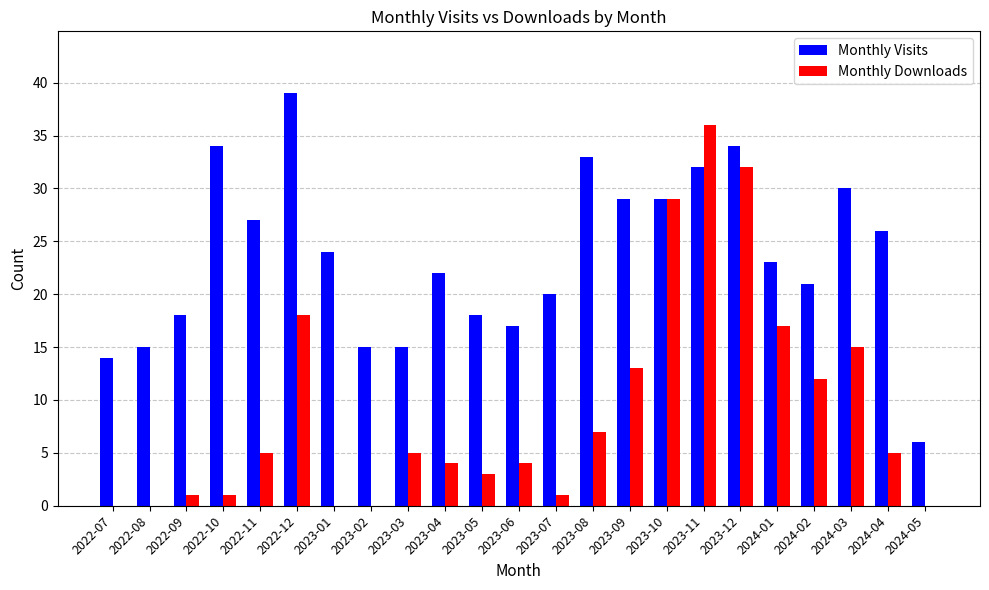

Reading left to right, transcribe all the data shown in this chart.

Monthly Visits: 2022-07=14	2022-08=15	2022-09=18	2022-10=34	2022-11=27	2022-12=39	2023-01=24	2023-02=15	2023-03=15	2023-04=22	2023-05=18	2023-06=17	2023-07=20	2023-08=33	2023-09=29	2023-10=29	2023-11=32	2023-12=34	2024-01=23	2024-02=21	2024-03=30	2024-04=26	2024-05=6
Monthly Downloads: 2022-07=0	2022-08=0	2022-09=1	2022-10=1	2022-11=5	2022-12=18	2023-01=0	2023-02=0	2023-03=5	2023-04=4	2023-05=3	2023-06=4	2023-07=1	2023-08=7	2023-09=13	2023-10=29	2023-11=36	2023-12=32	2024-01=17	2024-02=12	2024-03=15	2024-04=5	2024-05=0